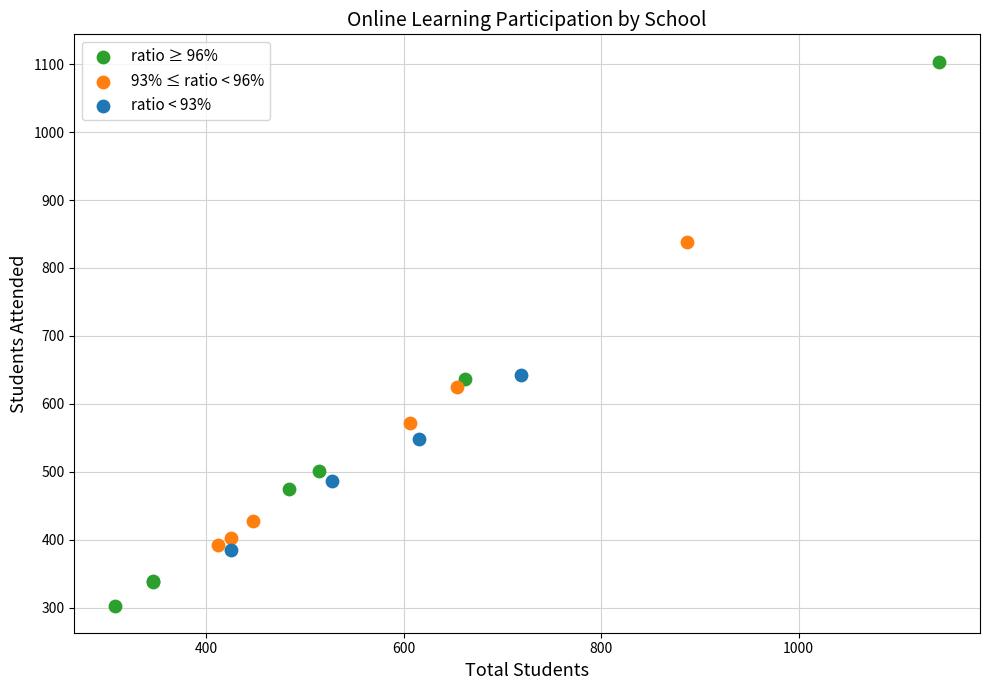

What are all the series names shown in the legend?

ratio ≥ 96%, 93% ≤ ratio < 96%, ratio < 93%